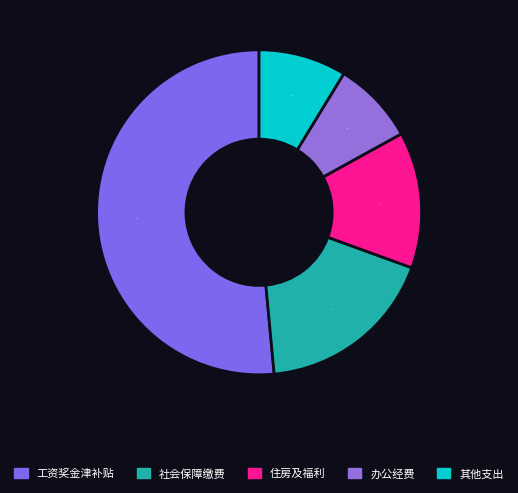

Which category has the biggest portion of the pie?

工资奖金津补贴